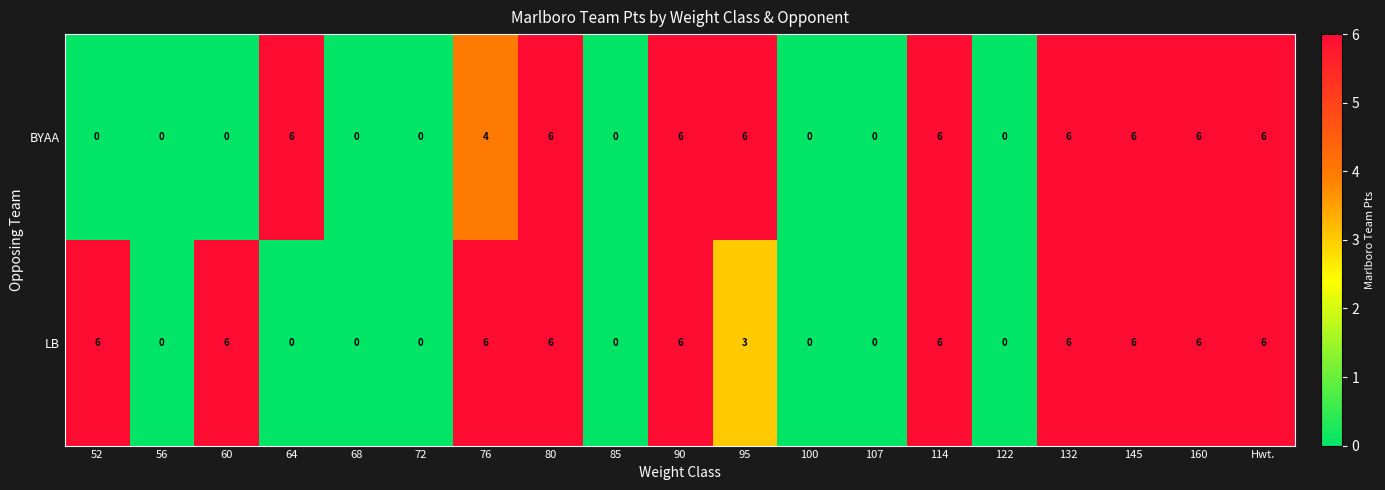

What is the total value across all series at 64?

6